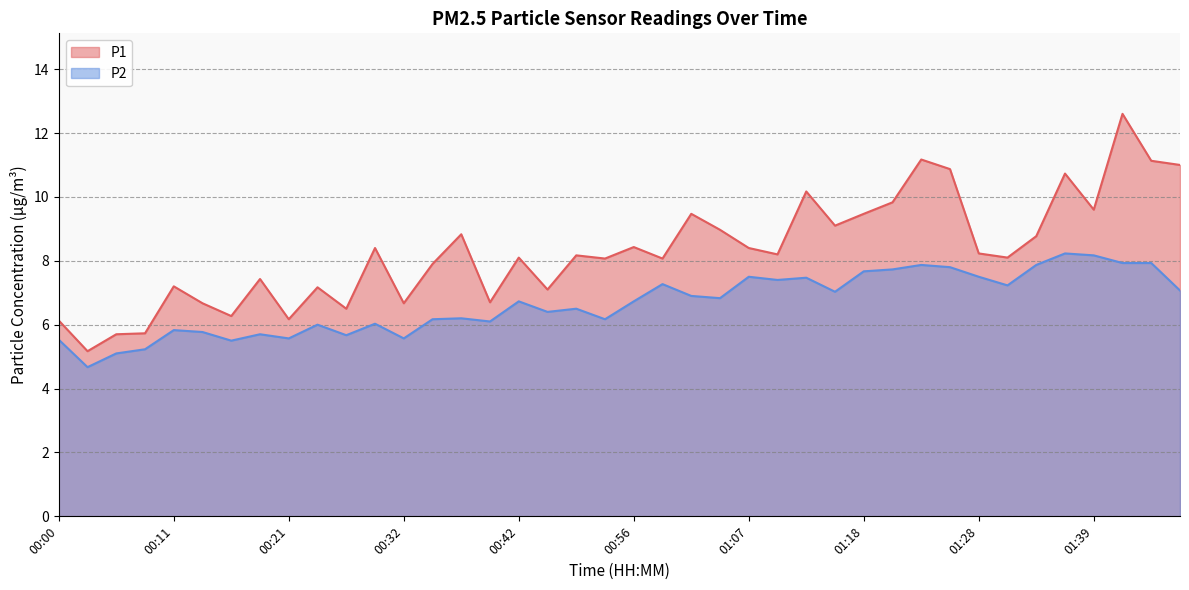

What is the difference between the second highest and second lowest values in the P1 series?

5.5